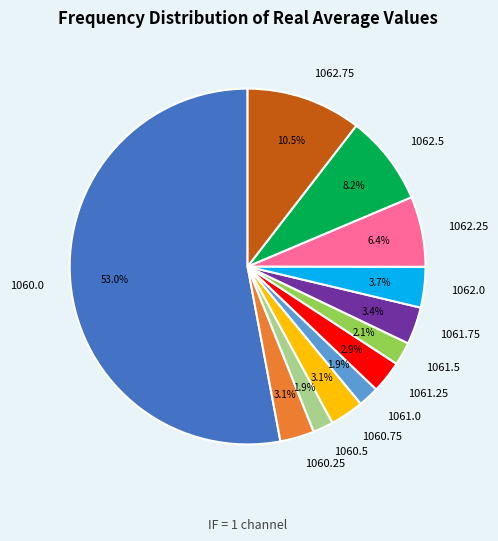

Is it true that 1061.0 is 2% of the pie?

True